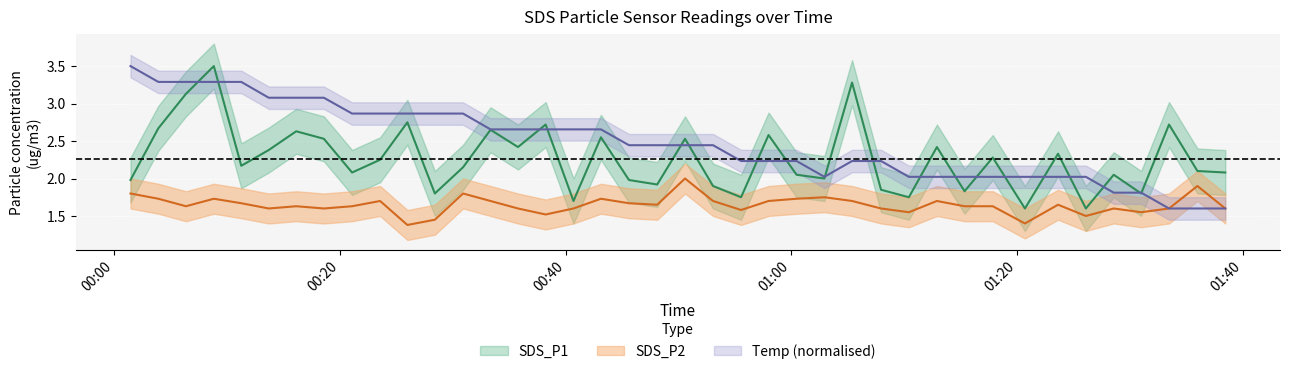

True or false: Temp and SDS_P2 cross at least once.

False